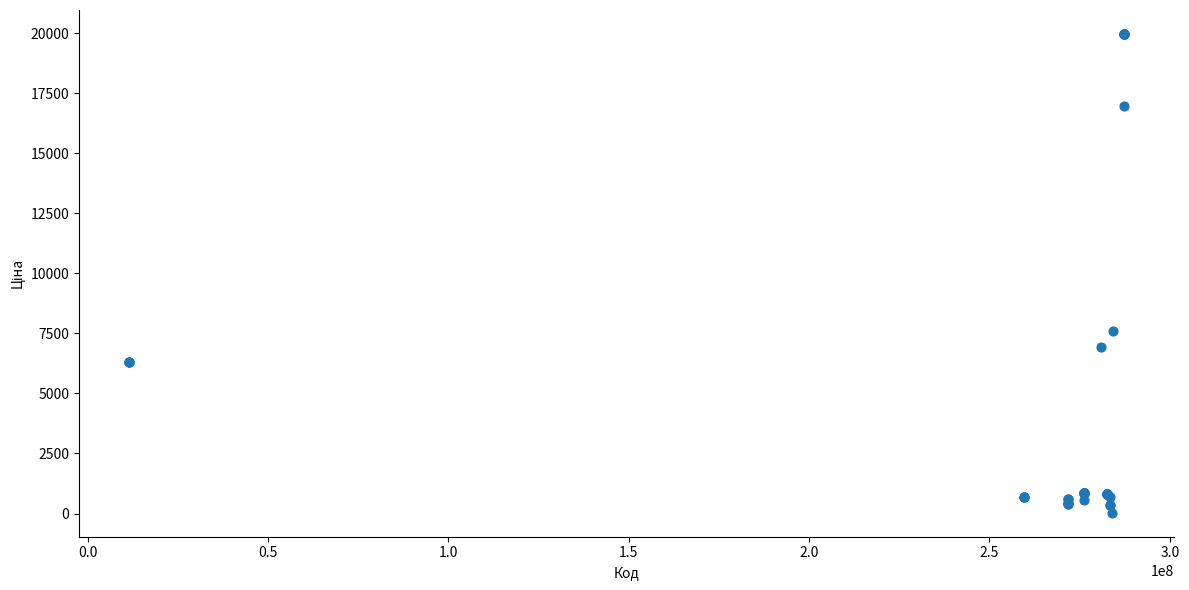

What Y value in the scatter plot is closest to 9998?

7596.5